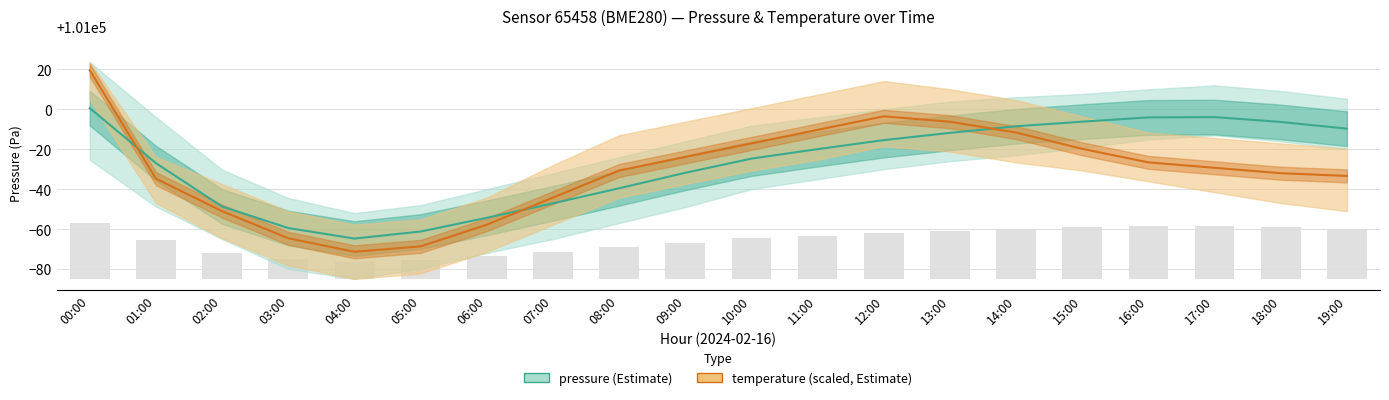

Where does the temperature series first go above 100970?

00:00